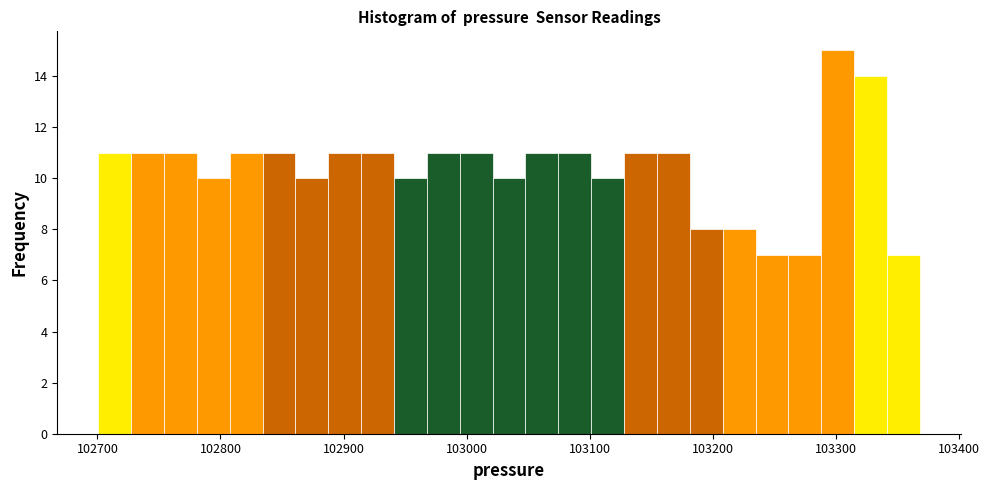

Around what value on the x-axis is the tallest bar? Give the approximate position of its centre, as read against the axis.

103300